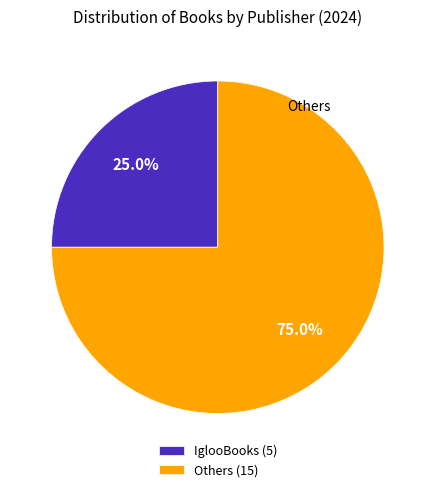

Which slice is the smallest?

IglooBooks (5)